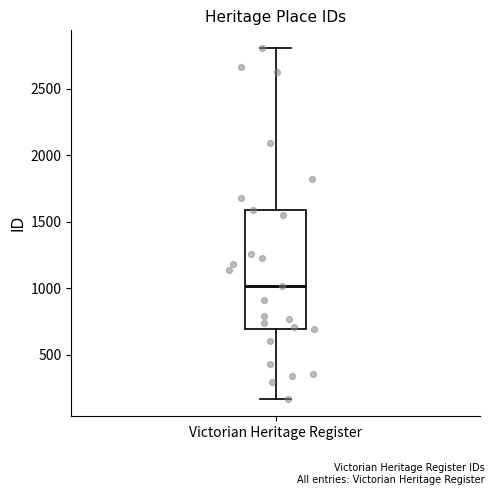

Read this box plot against the y-axis: the position of the median line, the range covered by the box, and the ends of both whiskers. The values are not printed on the chart, so give them approximately, as read against the axis.

median 1000, box 700 to 1600, whiskers 150 to 2800